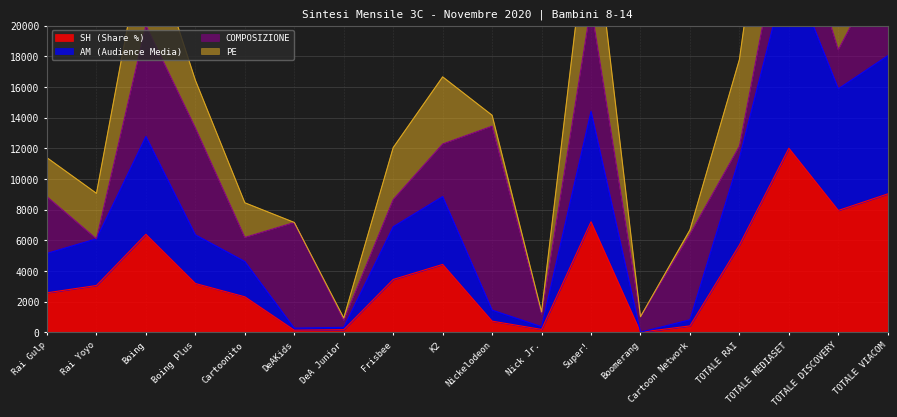

At which label does SH (Share %) reach its peak?

TOTALE MEDIASET